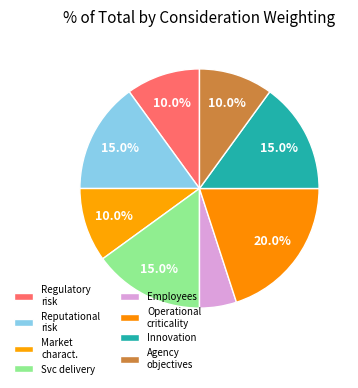

Does Reputational risk represent more than half of the total?

No